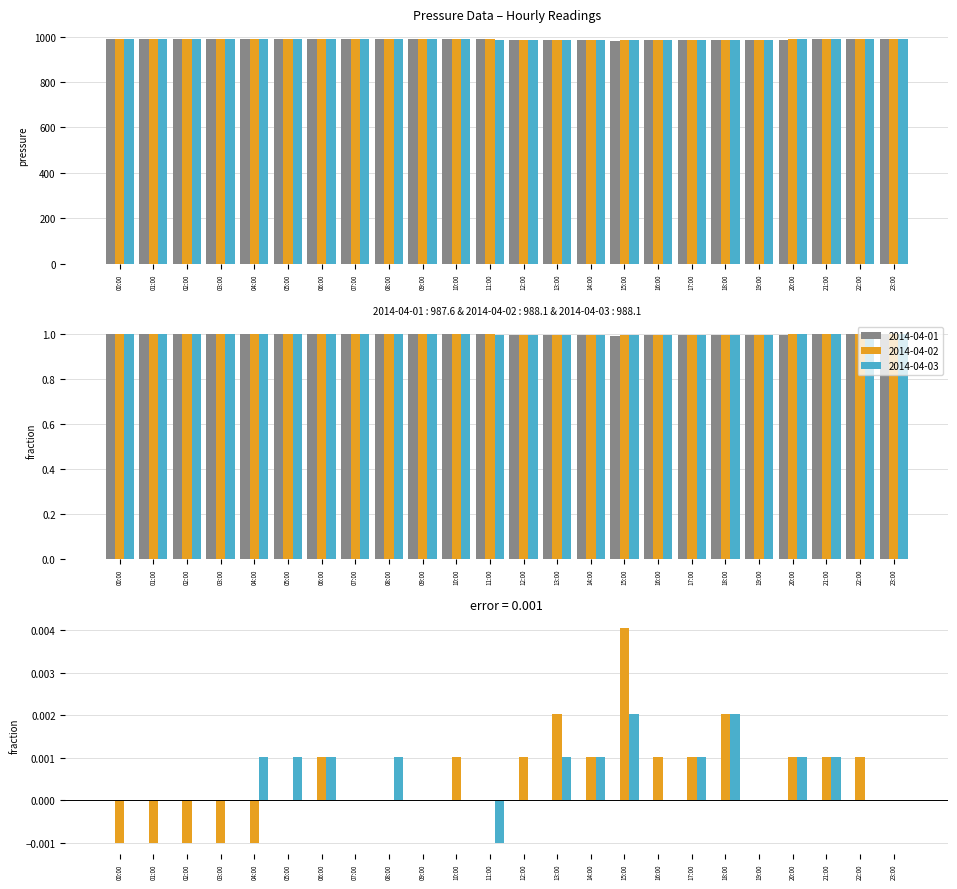

Between 00:00 and 05:00, which series saw the biggest shift?

2014-04-02